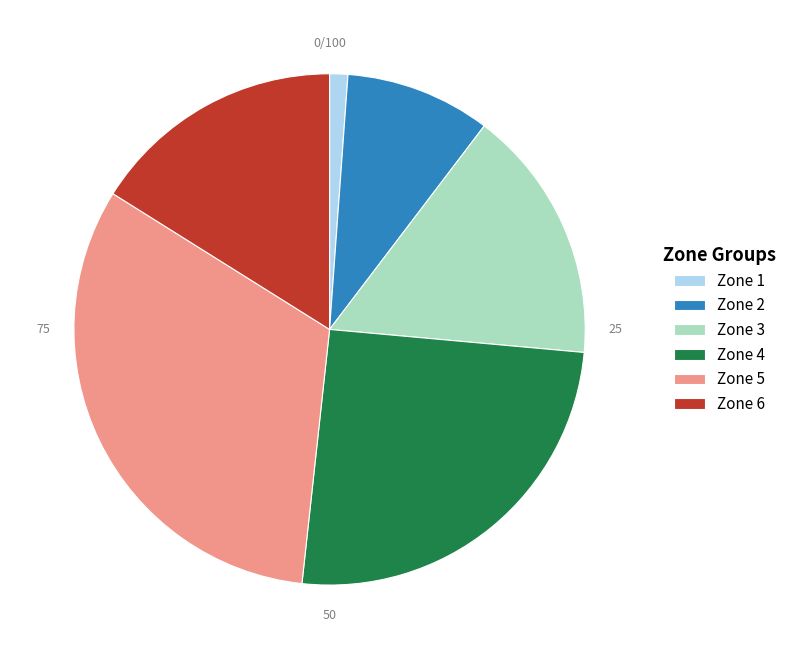

What is the ratio of the value at Zone 3 to the value at Zone 5?

0.5